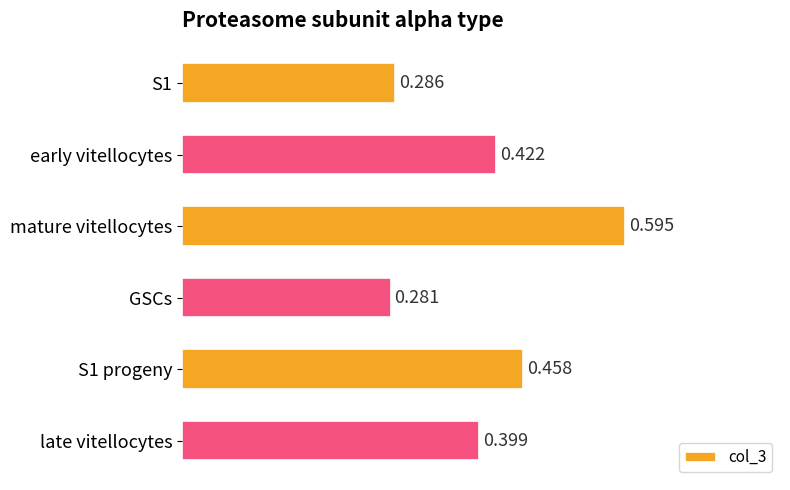

Where is the data nearest to the value 0?

GSCs